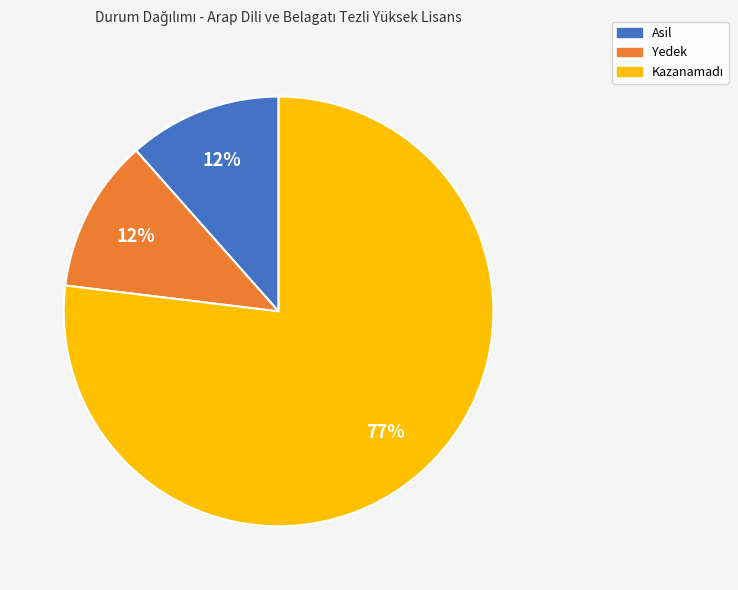

How many slices are in this pie chart?

3